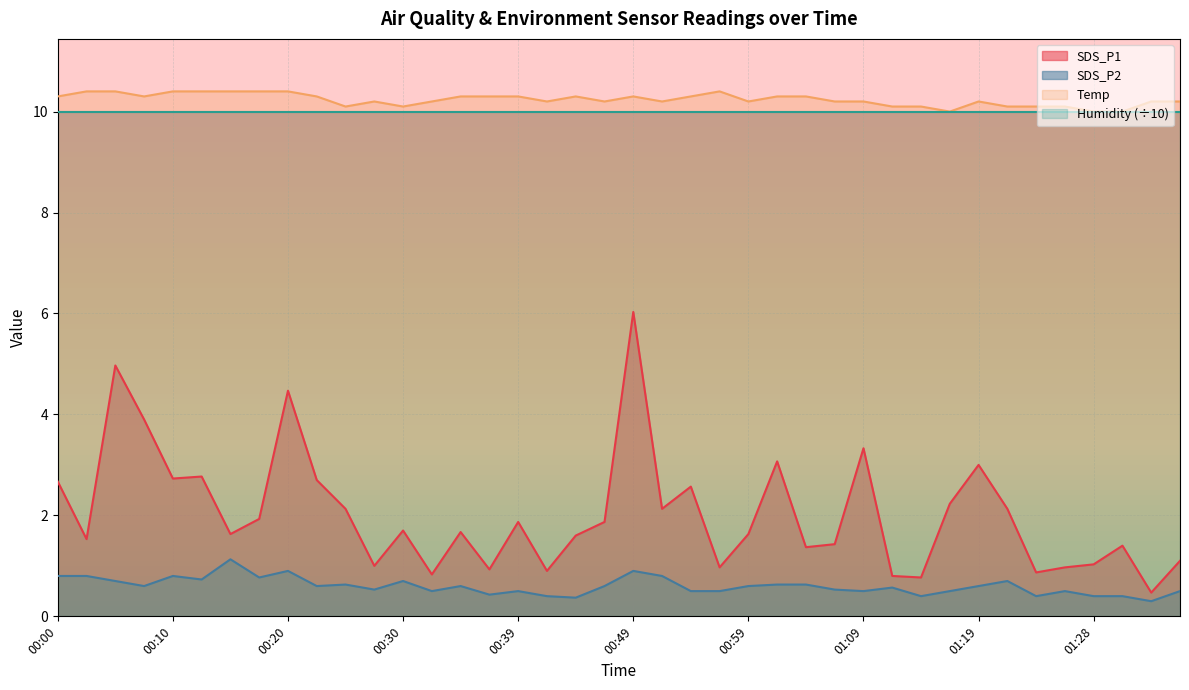

Where is the first local maximum for SDS_P1?

00:05